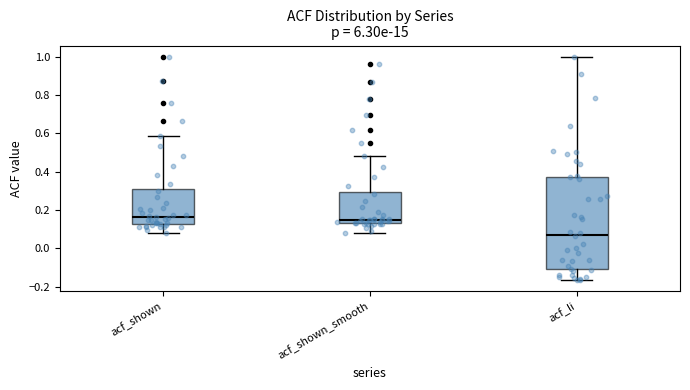

Reading left to right, read every box against the y-axis: the position of its median line, the range the box covers, and the ends of its whiskers. The values are not printed on the chart, so give them approximately, as read against the axis.

acf_shown: median 0.16, box 0.12 to 0.32, whiskers 0.08 to 0.58
acf_shown_smooth: median 0.16, box 0.14 to 0.30, whiskers 0.08 to 0.48
acf_li: median 0.08, box -0.10 to 0.38, whiskers -0.16 to 1.00